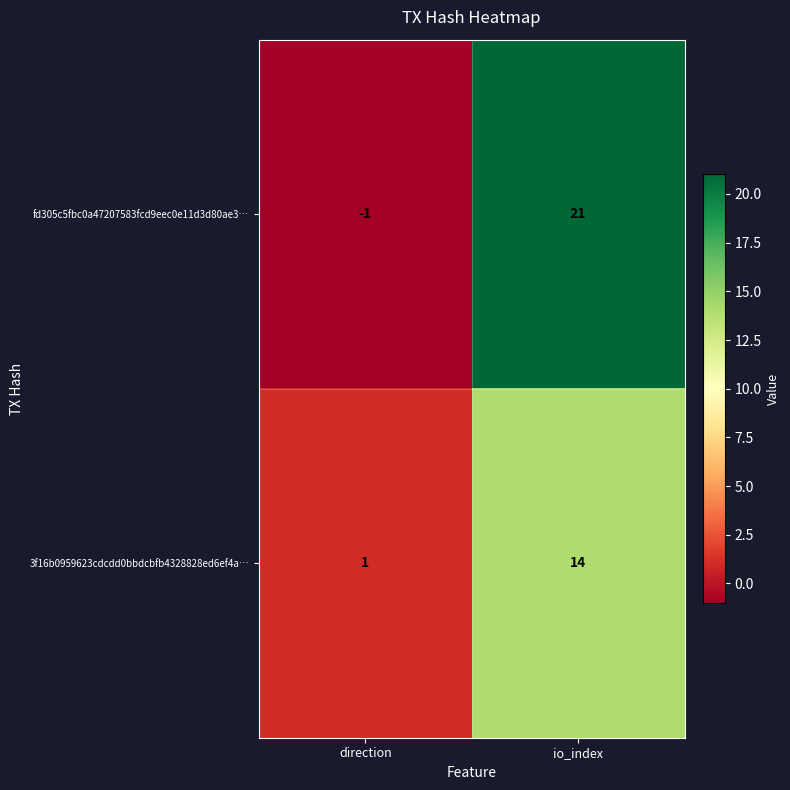

List the series in order of their peak value, lowest first.

3f16b0959623cdcdd0bbdcbfb4328828ed6ef4a…, fd305c5fbc0a47207583fcd9eec0e11d3d80ae3…